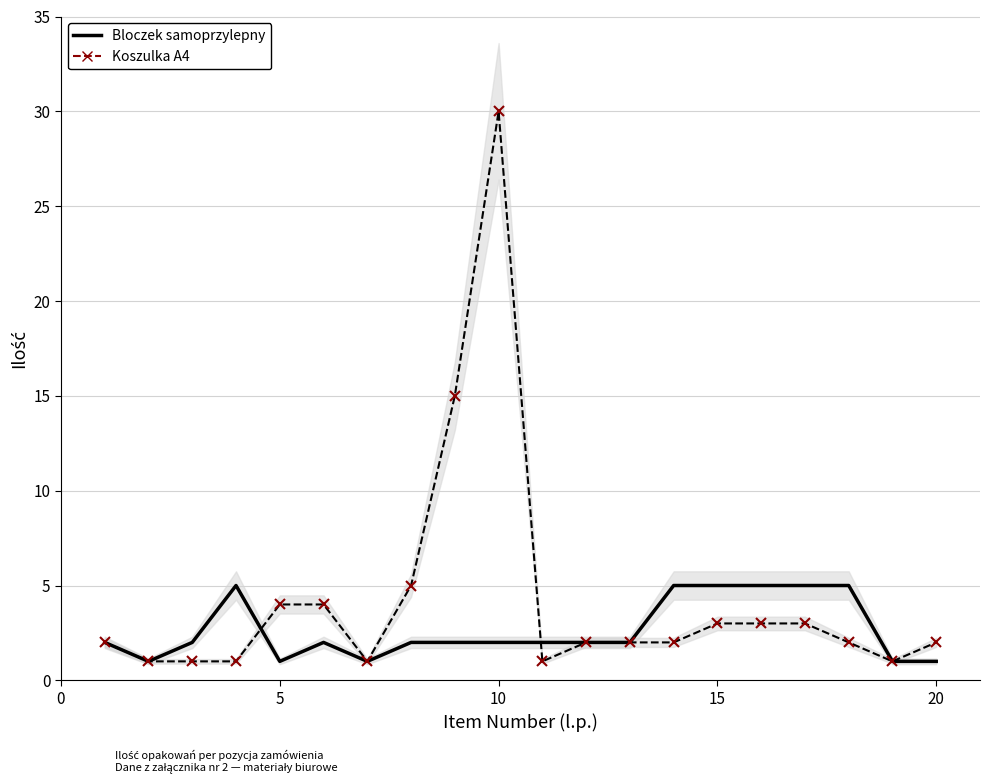

How many interior local peaks does the Koszulka A4 series have?

1